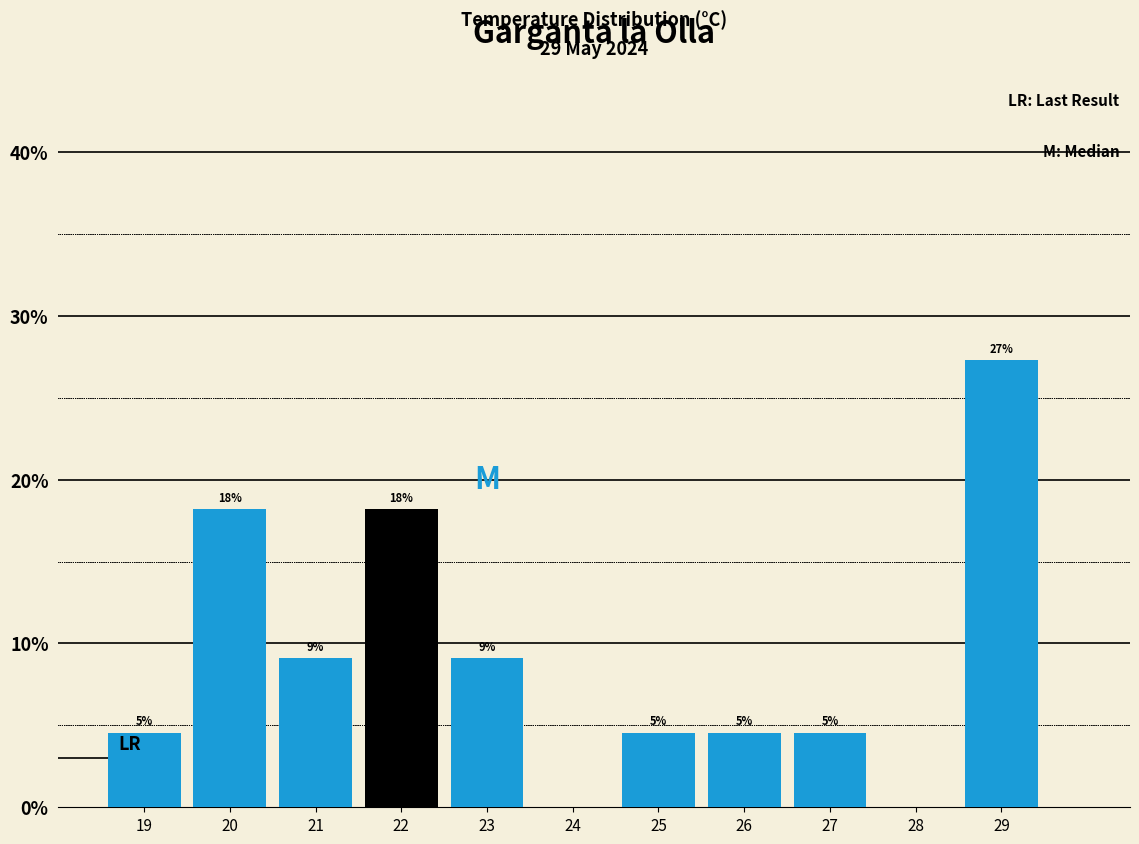

Are the bars horizontal?

No